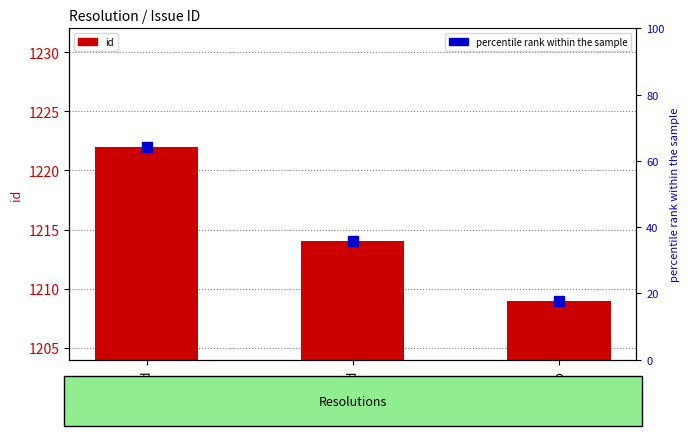

Where does the id series first go above 1214?

fixed